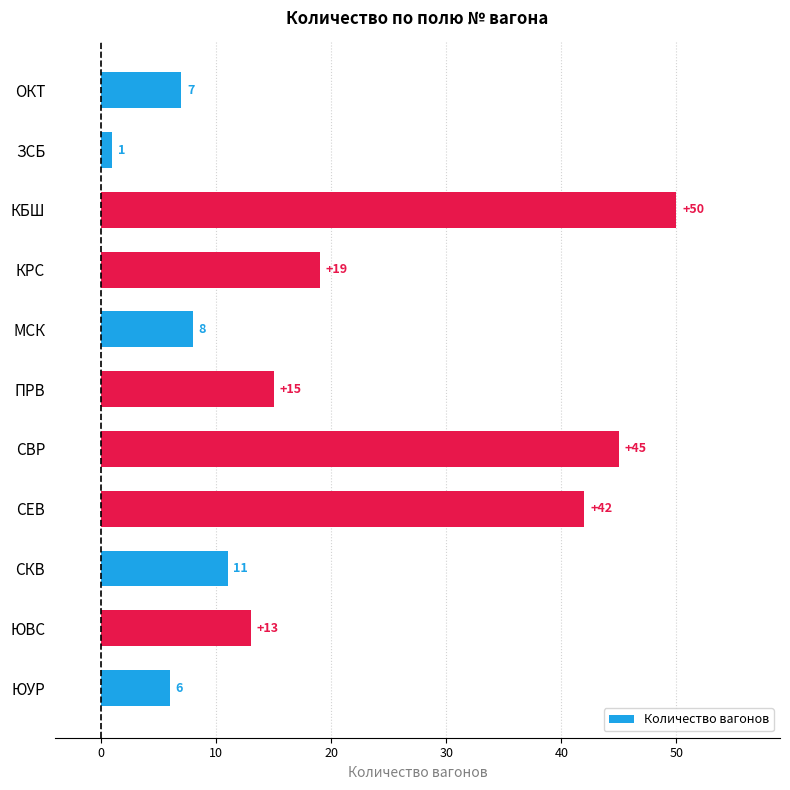

The chart shows a value of 63 at СВР. True or false?

False